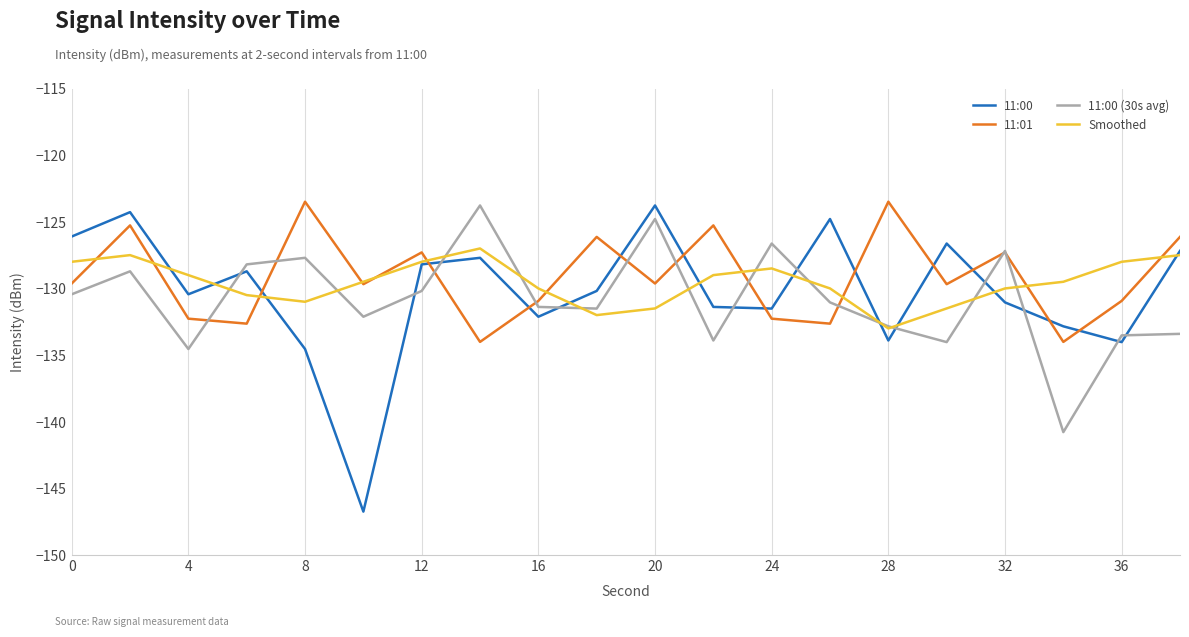

What is the lowest value of the Smoothed series?

-133.0